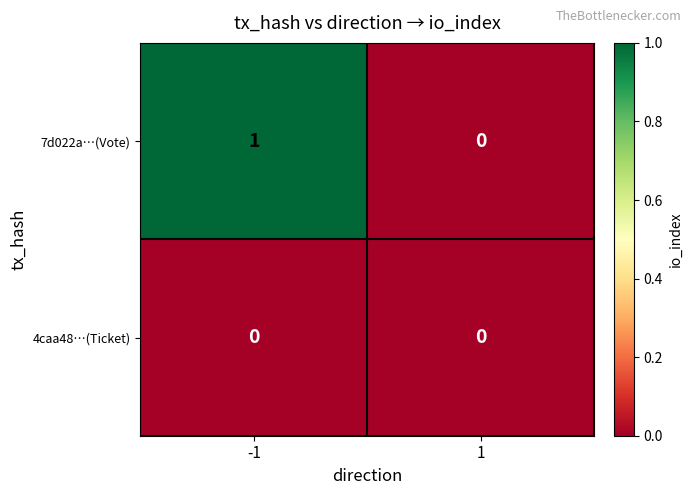

Which series changed the most between -1 and 1?

7d022a…(Vote)